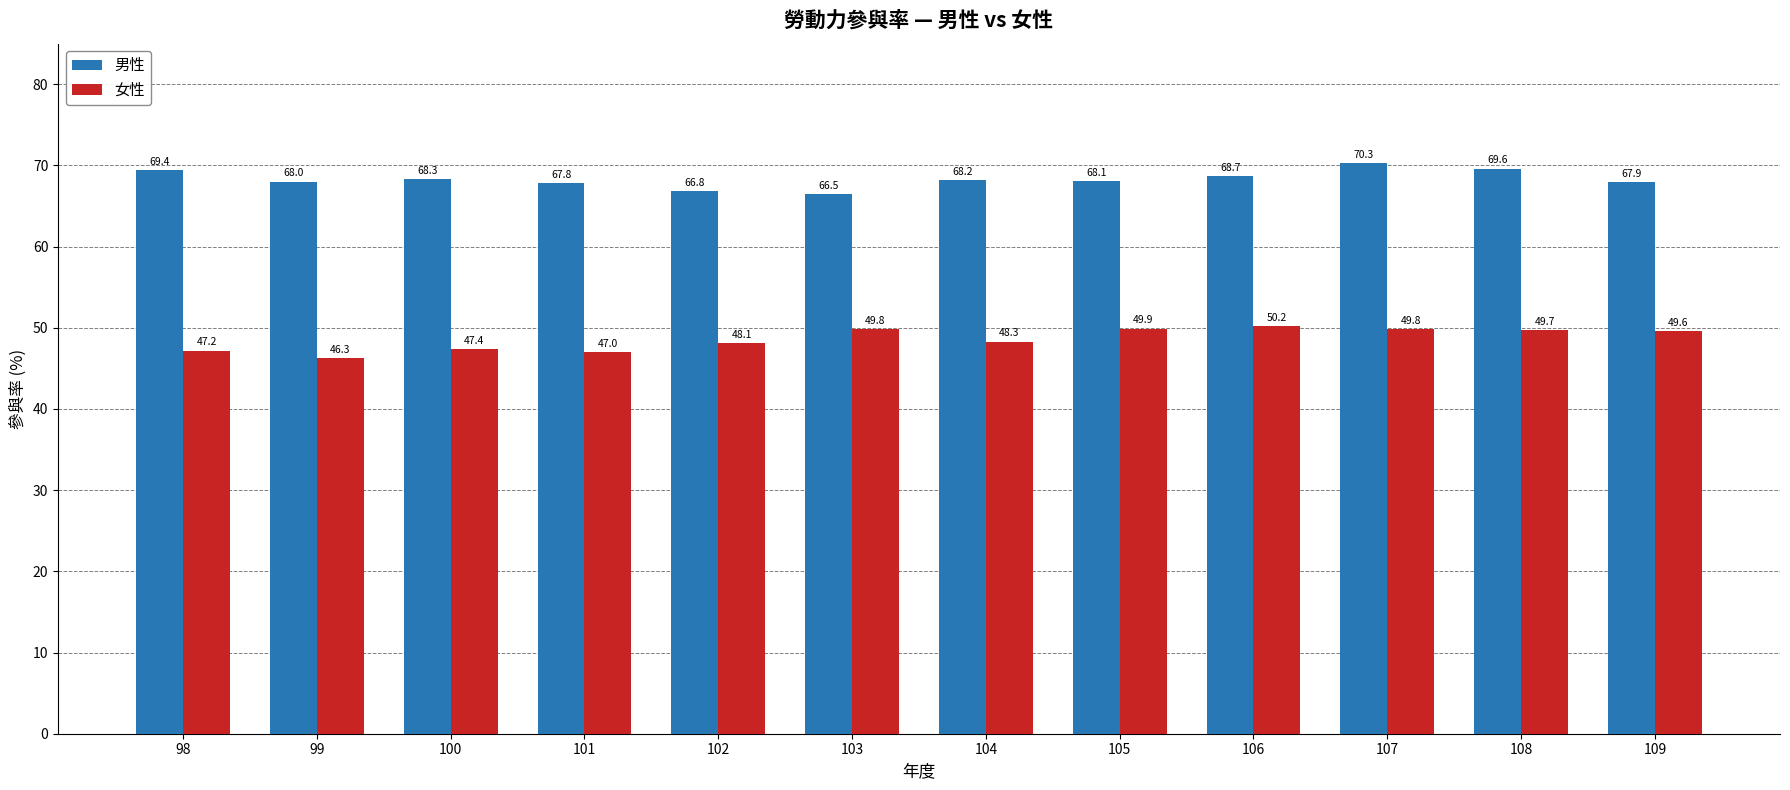

Is the value of 女性 at 105 greater than the value of 男性 at 105?

No